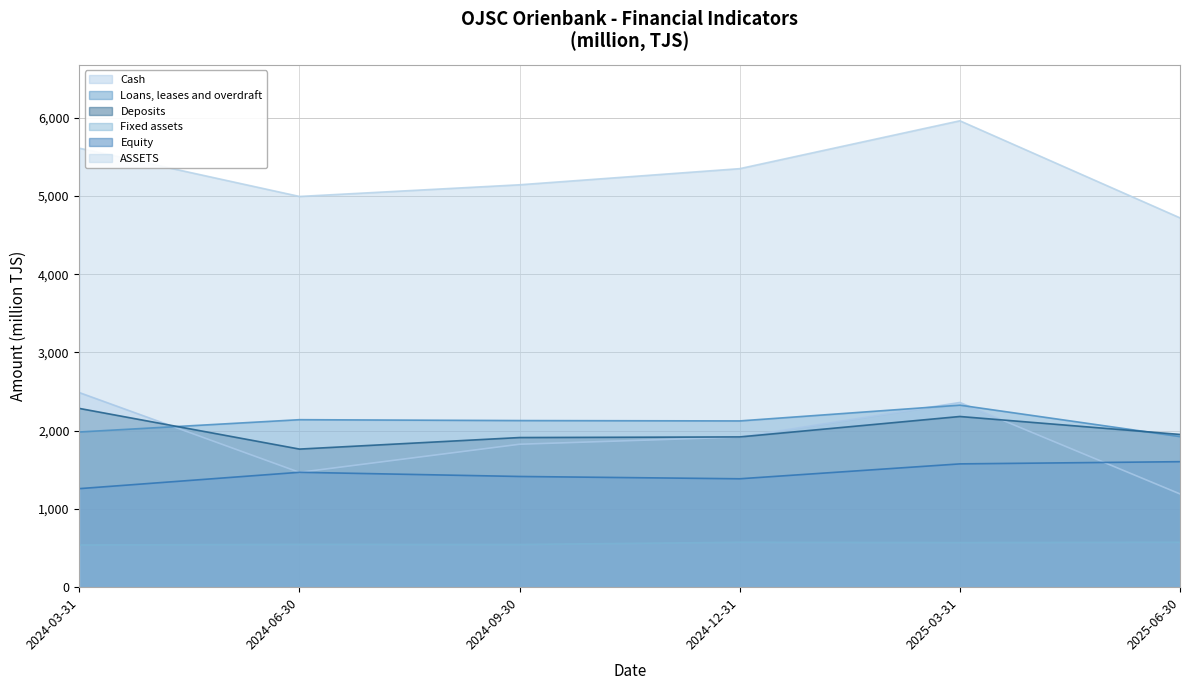

What is the label of the 1st point from the left?

2024-03-31